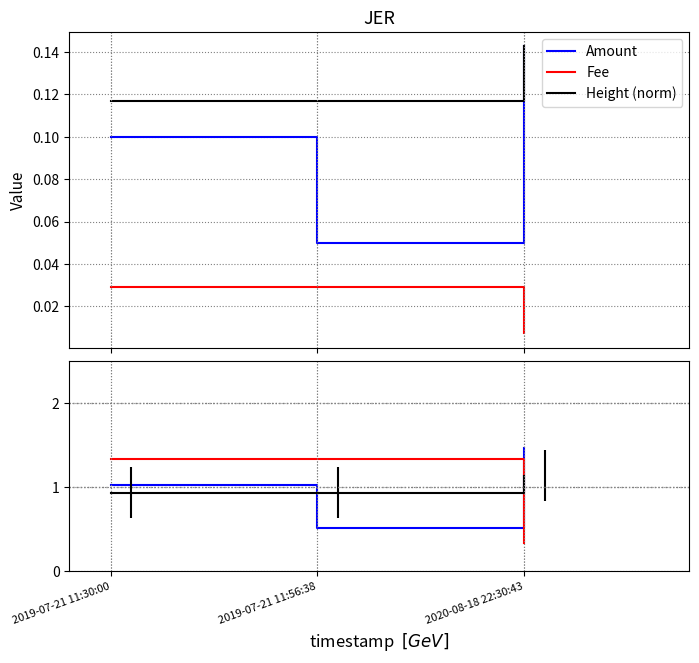

Reading left to right, list all the values displayed in this chart.

Amount: 2019-07-21 11:30:00=1.0	2019-07-21 11:56:38=0.5	2020-08-18 22:30:43=1.5
Fee: 2019-07-21 11:30:00=1.3	2019-07-21 11:56:38=1.3	2020-08-18 22:30:43=0.3
Height (norm): 2019-07-21 11:30:00=0.9	2019-07-21 11:56:38=0.9	2020-08-18 22:30:43=1.1